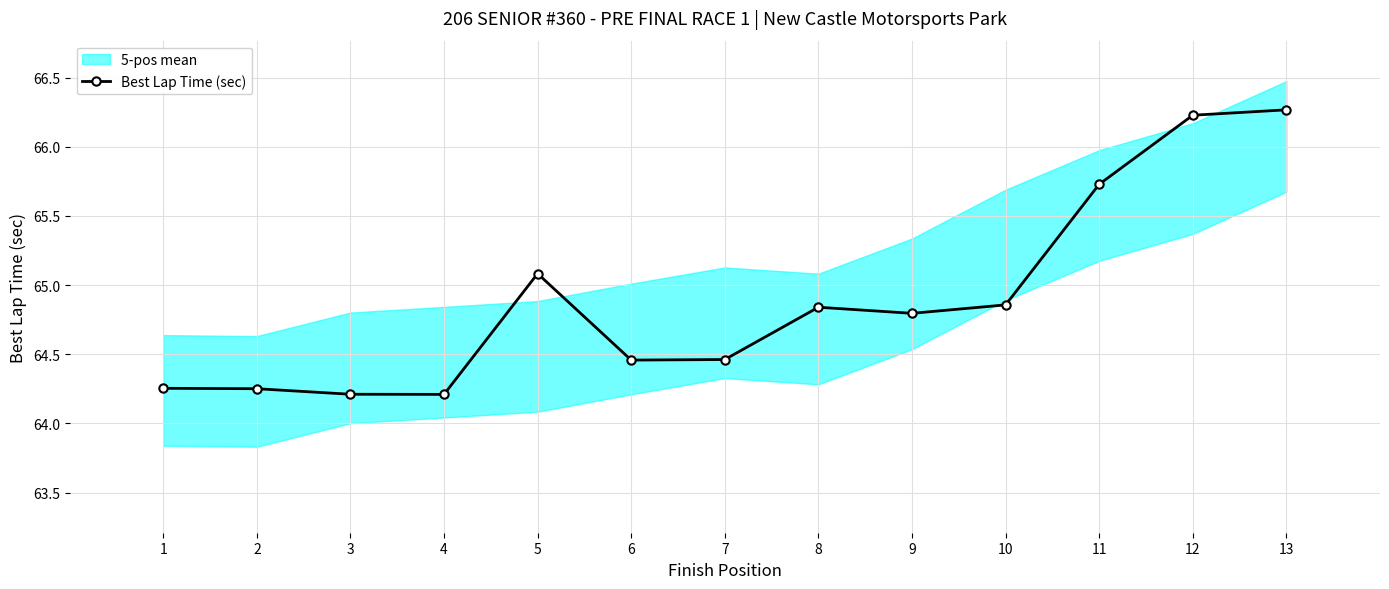

What is the difference between the maximum and minimum values?

2.1